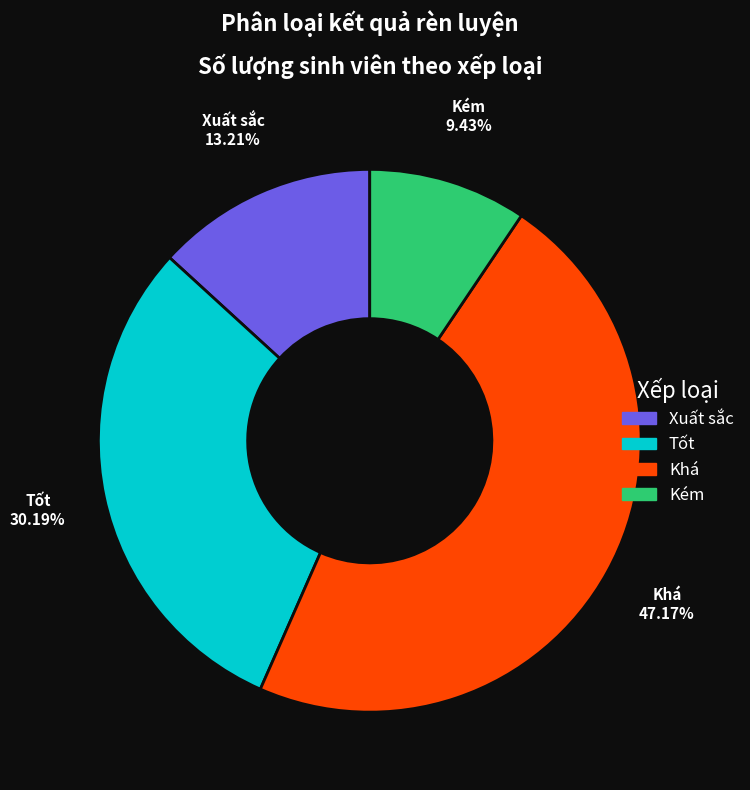

Is there a majority slice in this chart?

No